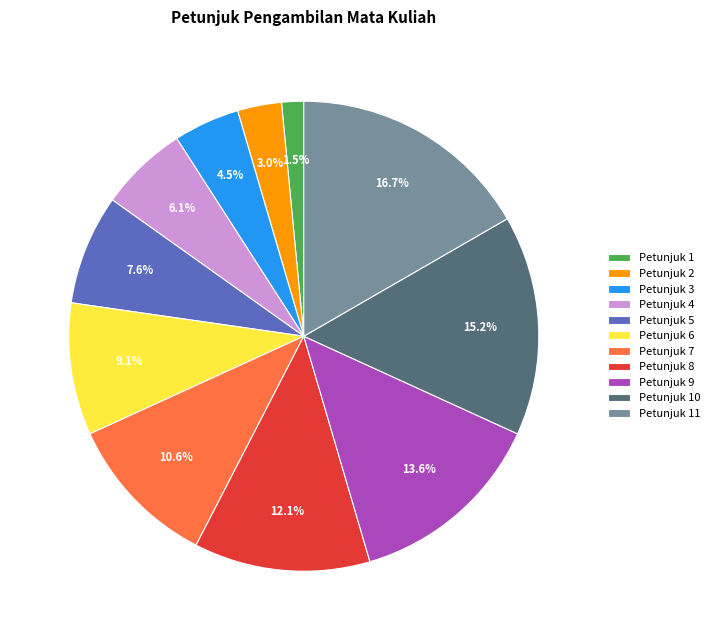

To the nearest percent, what is the average slice percentage?

9%